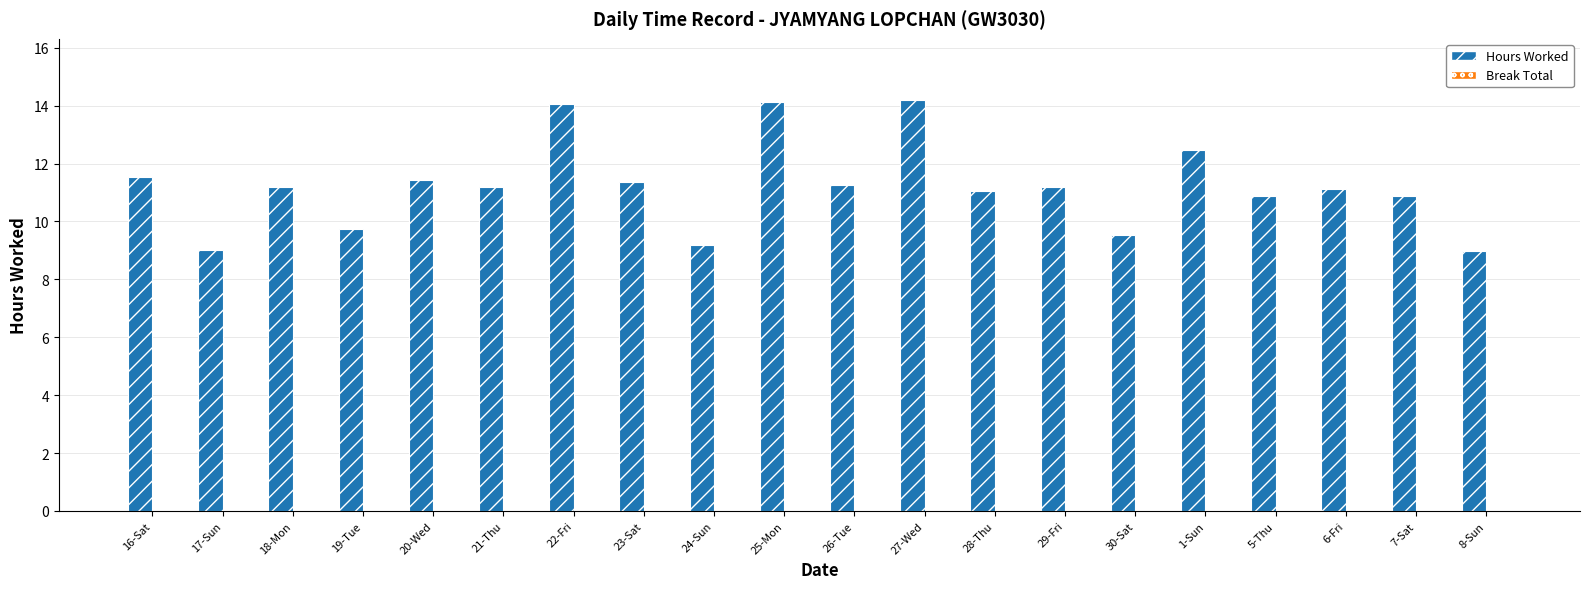

Does the chart contain any negative values?

No